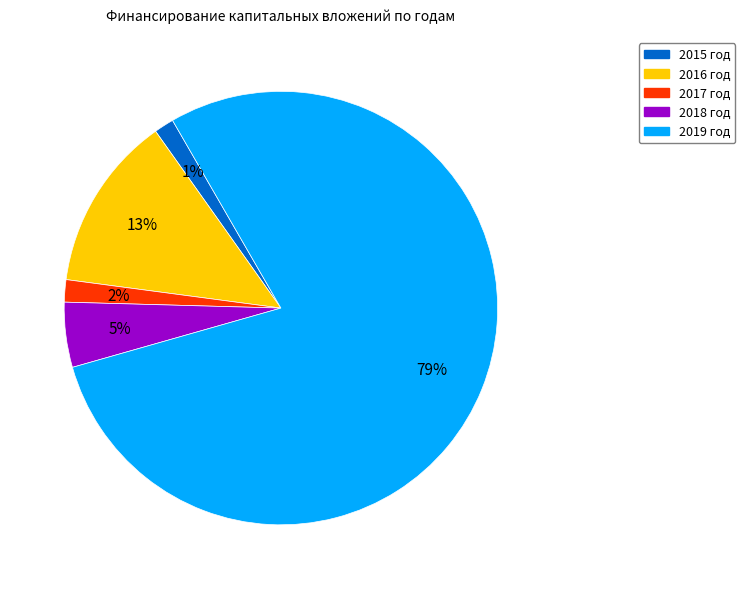

Does any single category account for the majority?

Yes